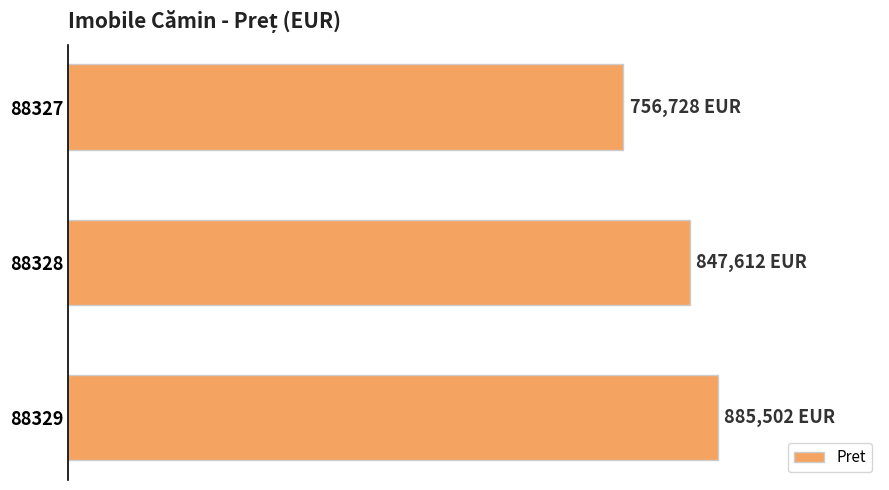

Does the chart contain any negative values?

No